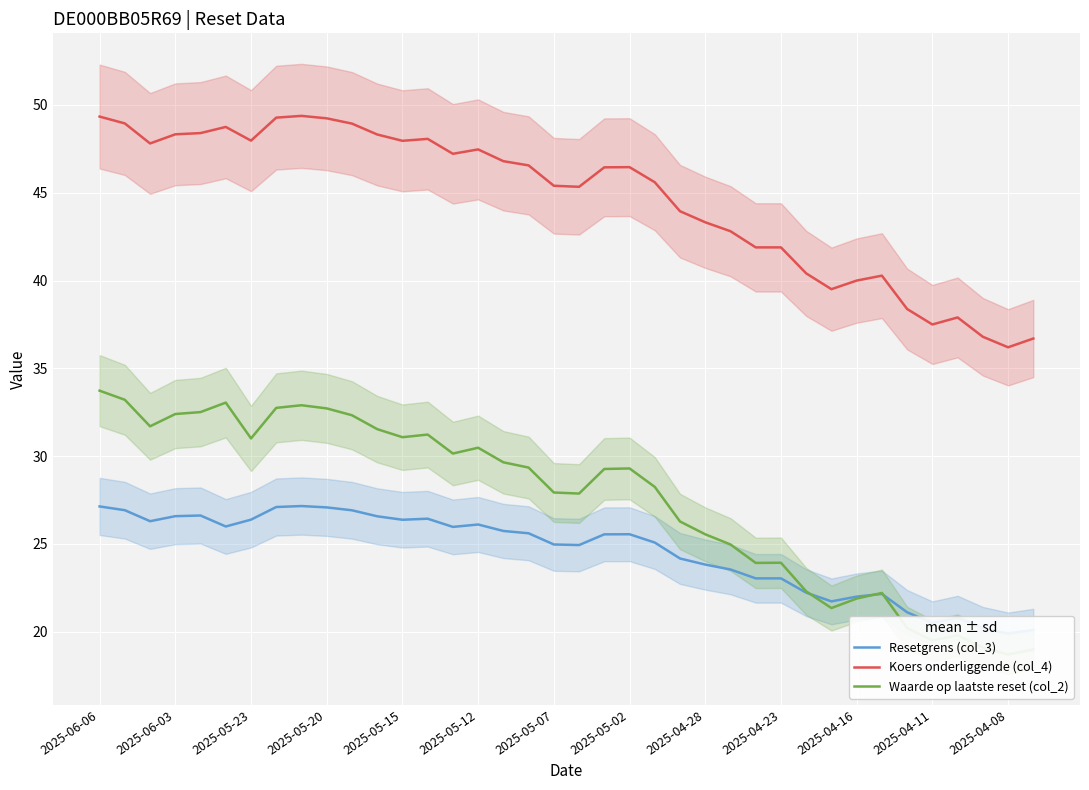

Which series has the largest range (max minus min)?

Waarde op laatste reset (col_2)